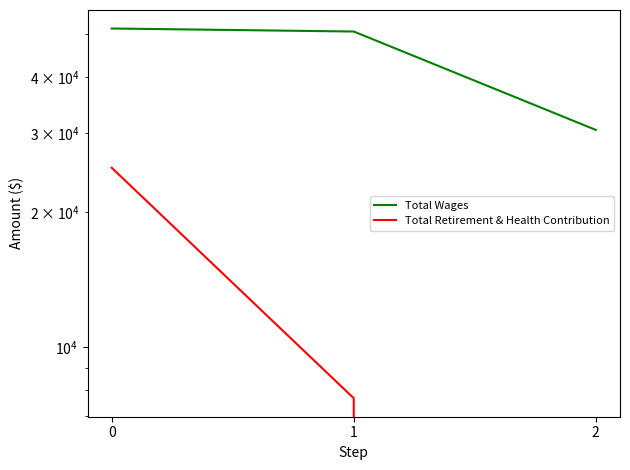

Is it true that Total Retirement & Health Contribution equals 7688 at 1?

True